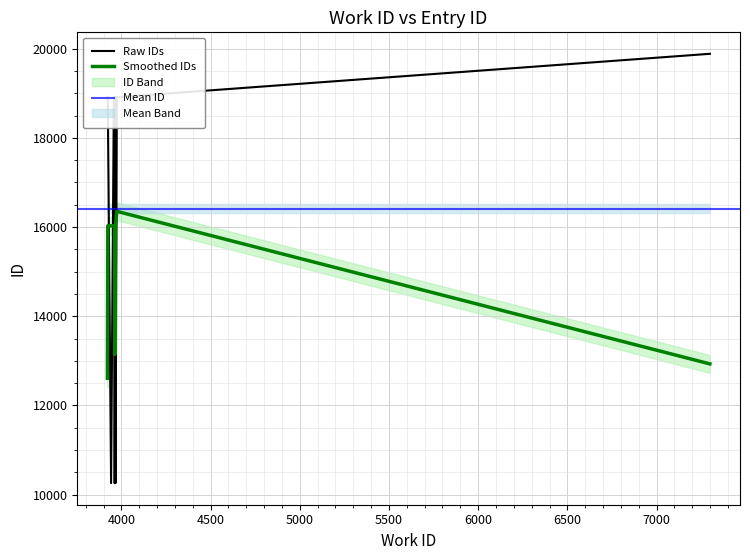

What is the value of the 3rd point from the left?

10256